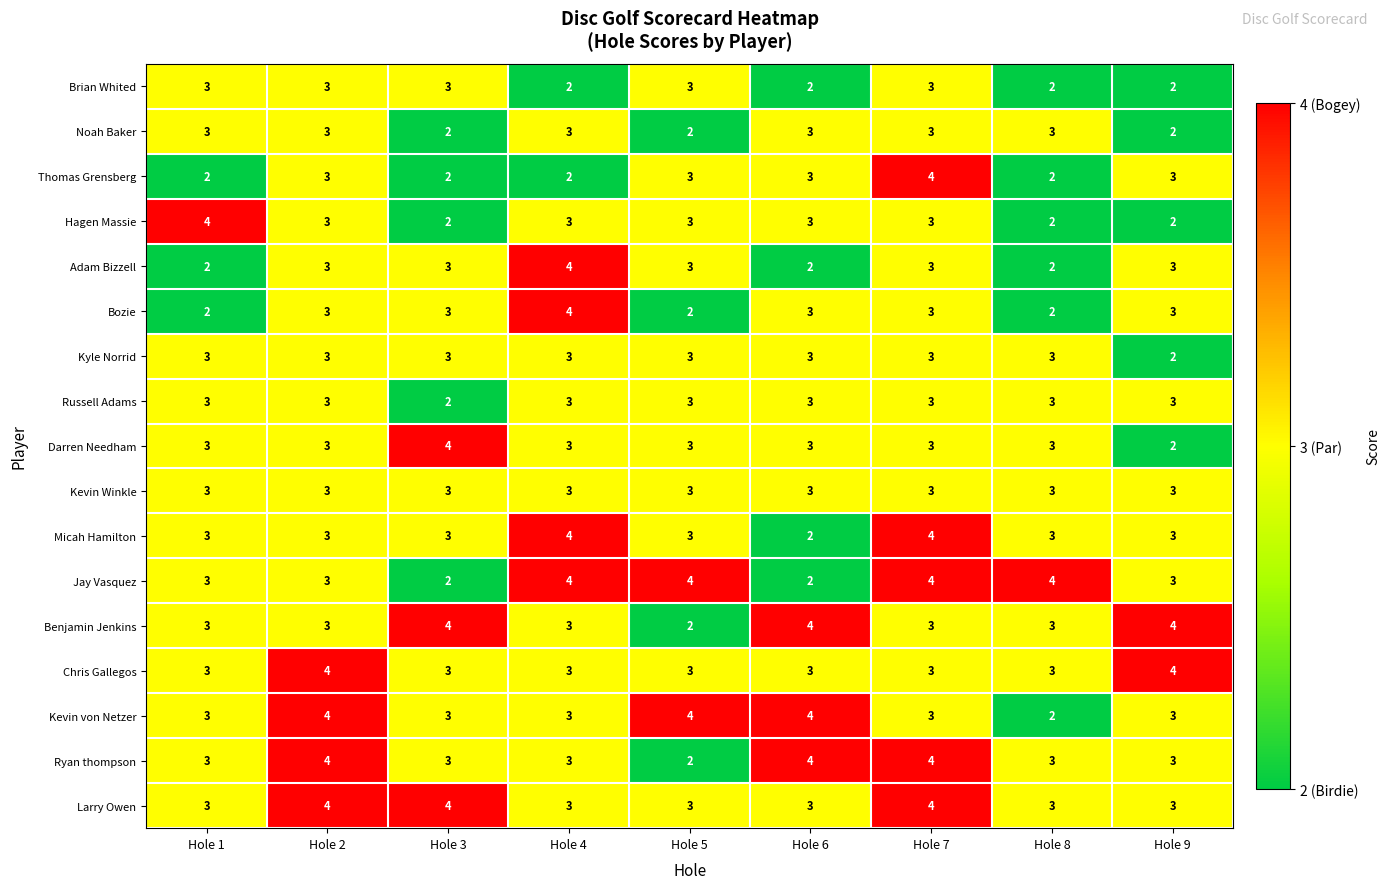

Which series has the largest total across all categories?

Larry Owen